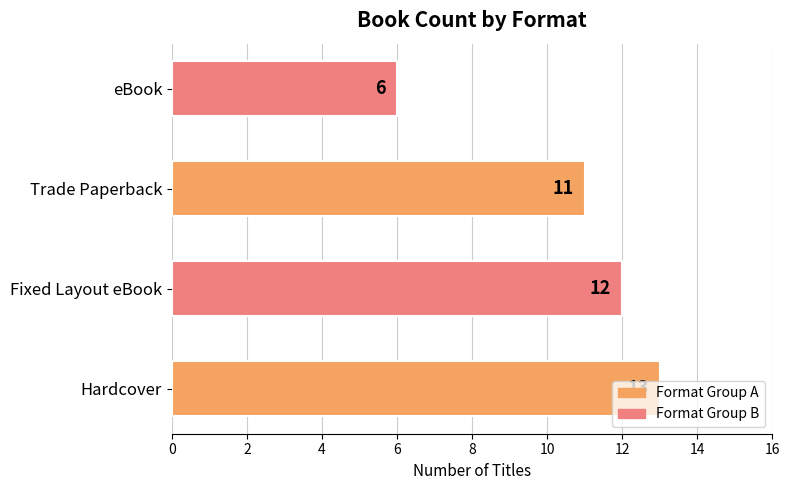

What is the smallest value displayed?

6